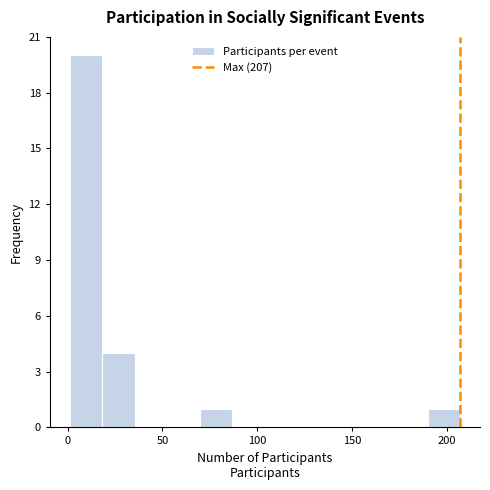

Read against the x-axis, roughly where is the centre of the tallest bar?

10